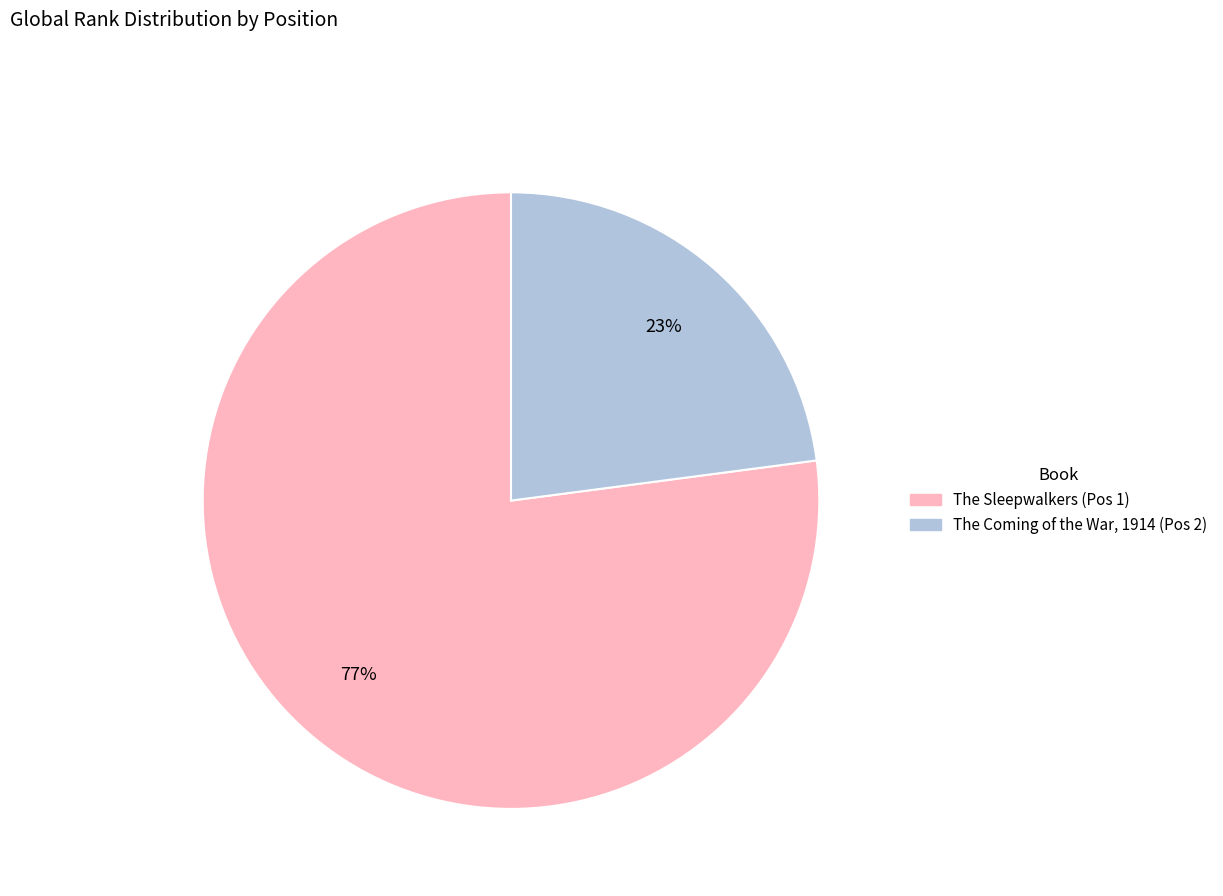

Rank the categories by value from highest to lowest.

The Sleepwalkers, The Coming of the War, 1914